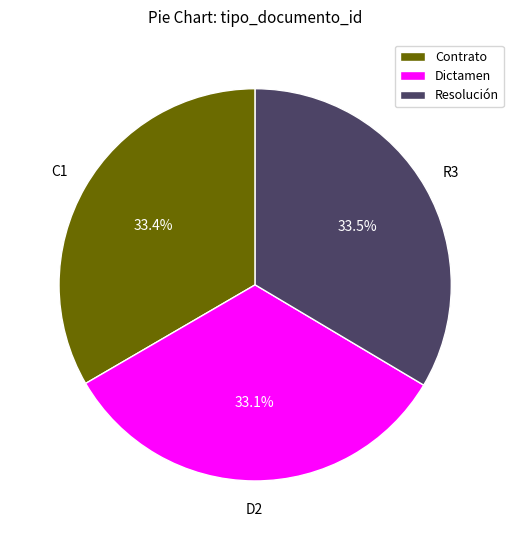

Count the number of slices in the pie.

3